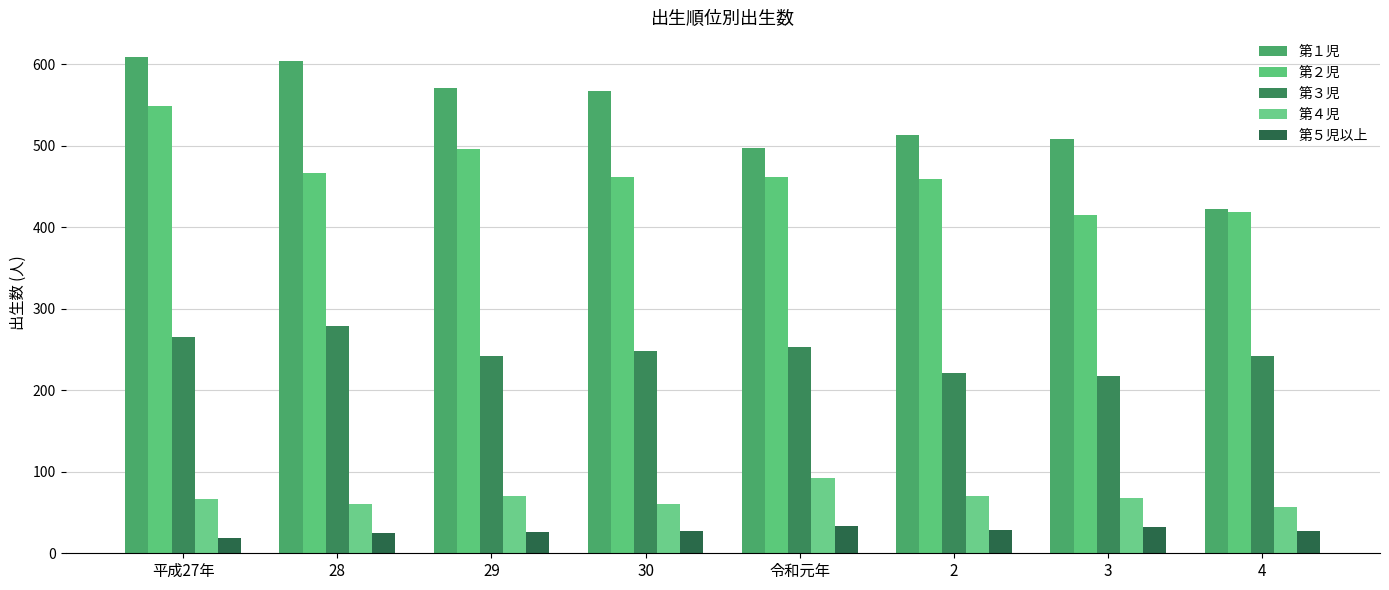

The 第５児以上 series shows 44 at 3. True or false?

False